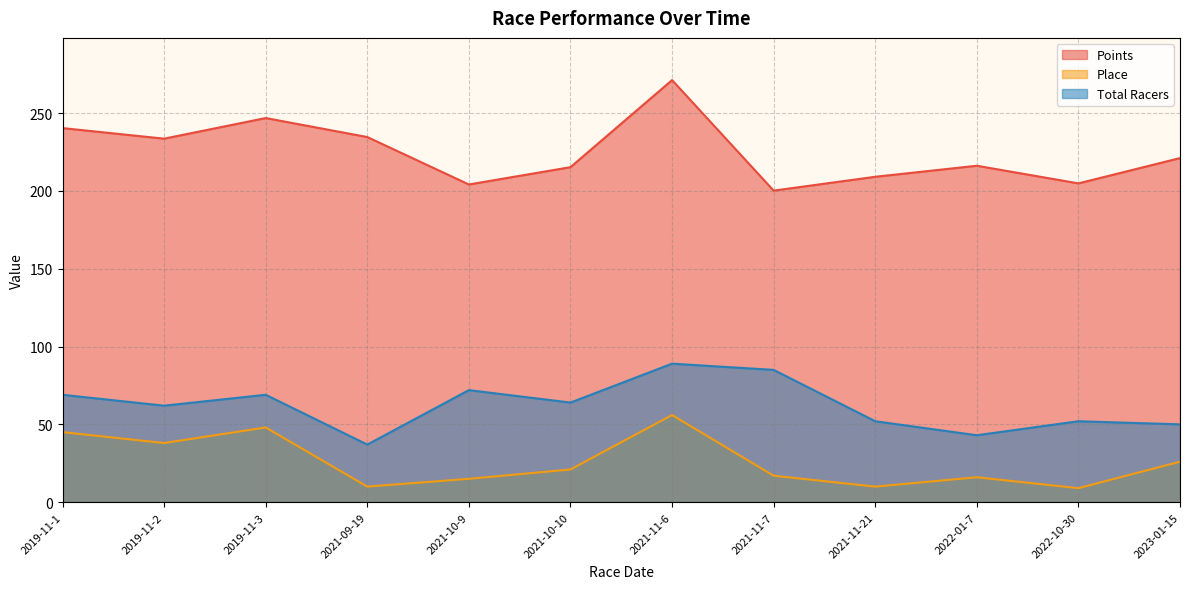

True or false: Place and Points cross at least once.

False